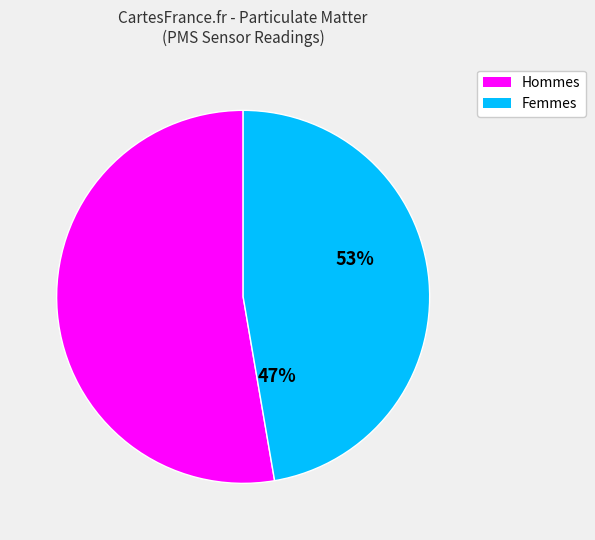

How many slices are in this pie chart?

2